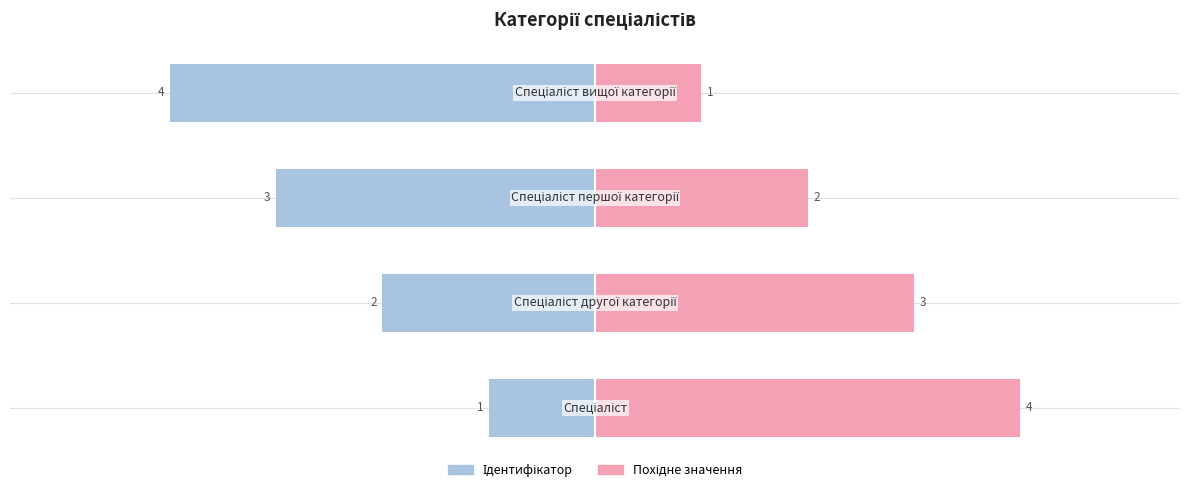

Which series changed the most between 0 and 3?

Ідентифікатор (ліво)